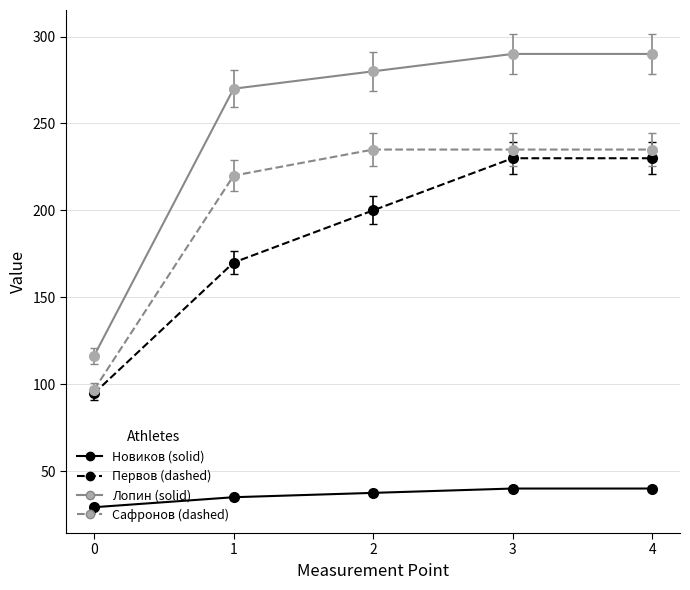

What is the spread (max minus min) of values at 1?

235.0